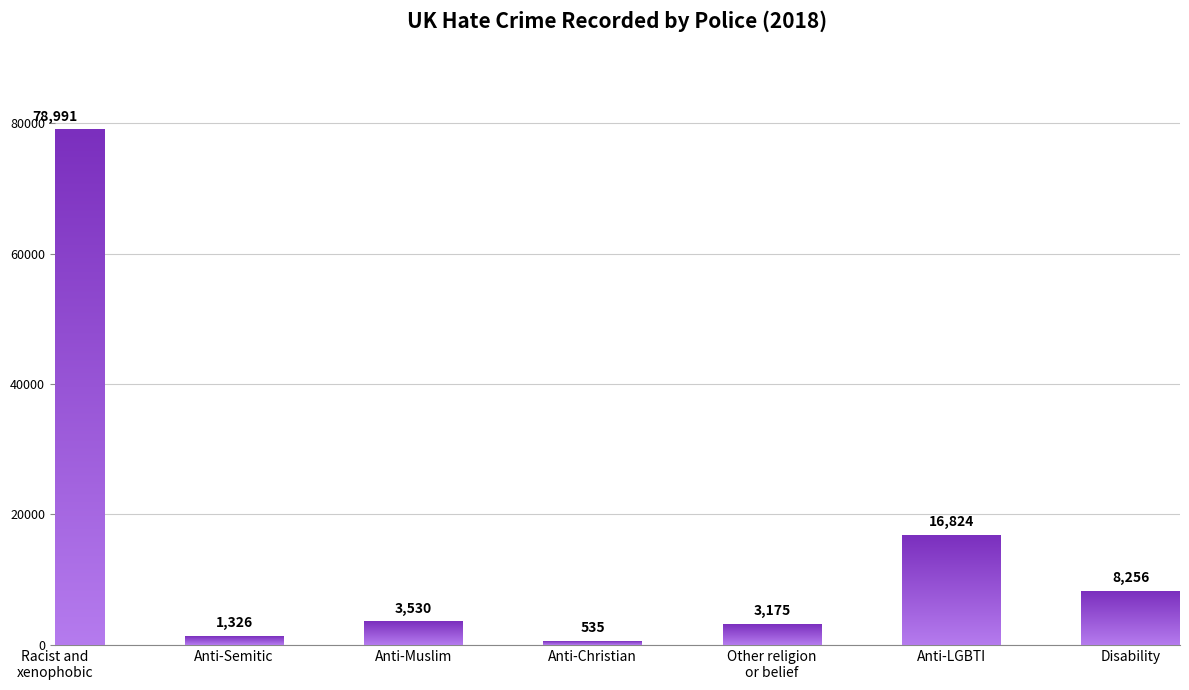

What is the difference between the maximum and minimum values?

78456